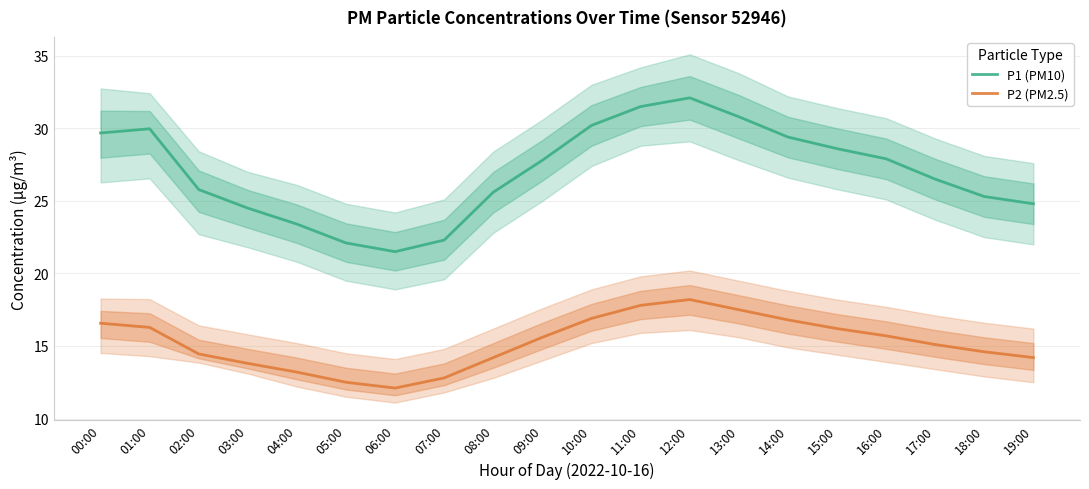

Rank the categories by P2 (PM2.5) value from lowest to highest.

06:00, 05:00, 07:00, 04:00, 03:00, 08:00, 19:00, 02:00, 18:00, 17:00, 09:00, 16:00, 15:00, 01:00, 00:00, 14:00, 10:00, 13:00, 11:00, 12:00